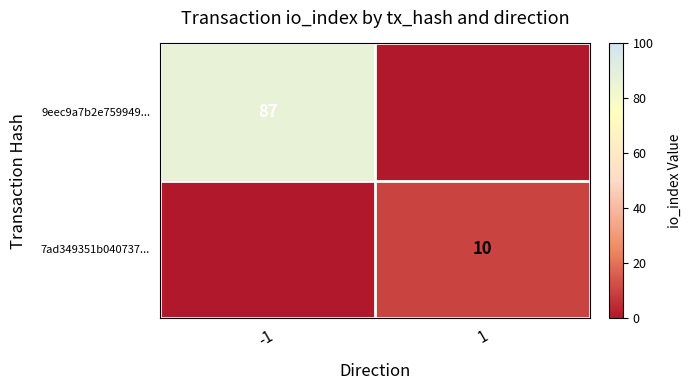

True or false: 9eec9a7b2e759949... has a value of 46 at -1.

False